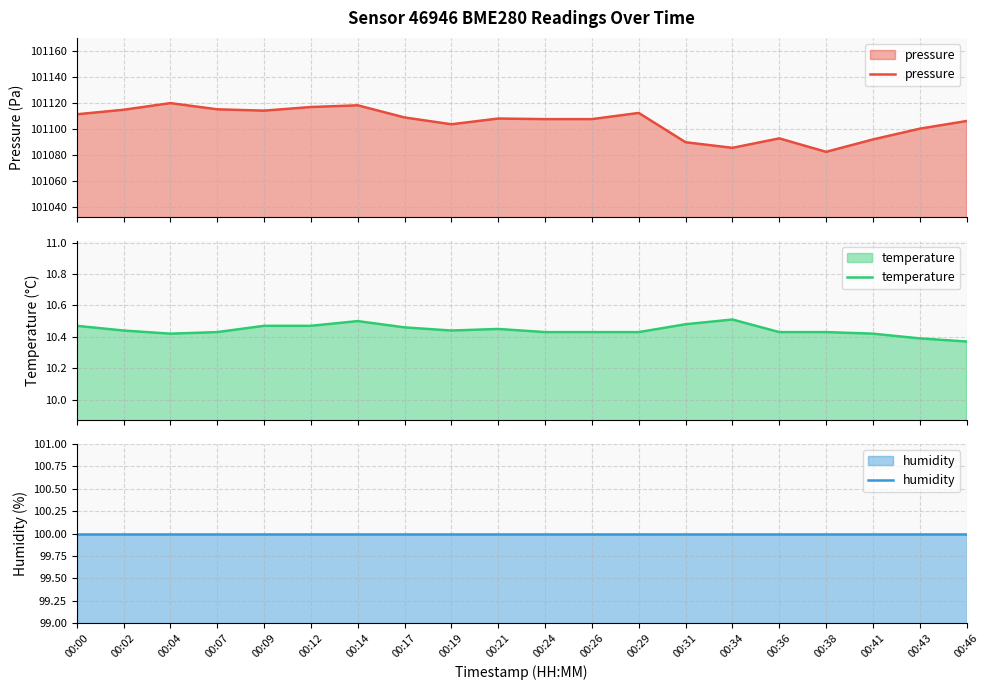

What is the value of the temperature point at the 6th from the left?

10.5